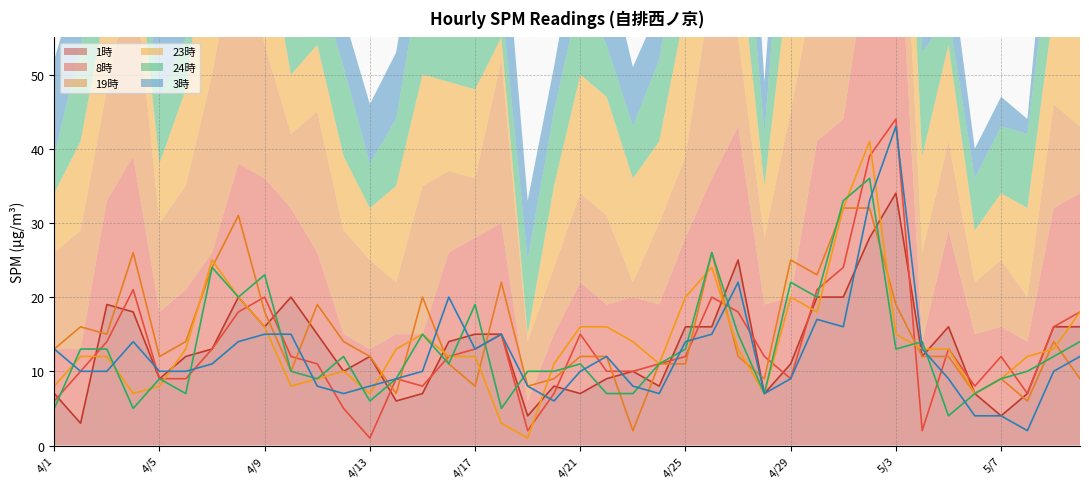

Where is the first local maximum for 23時?

4/7